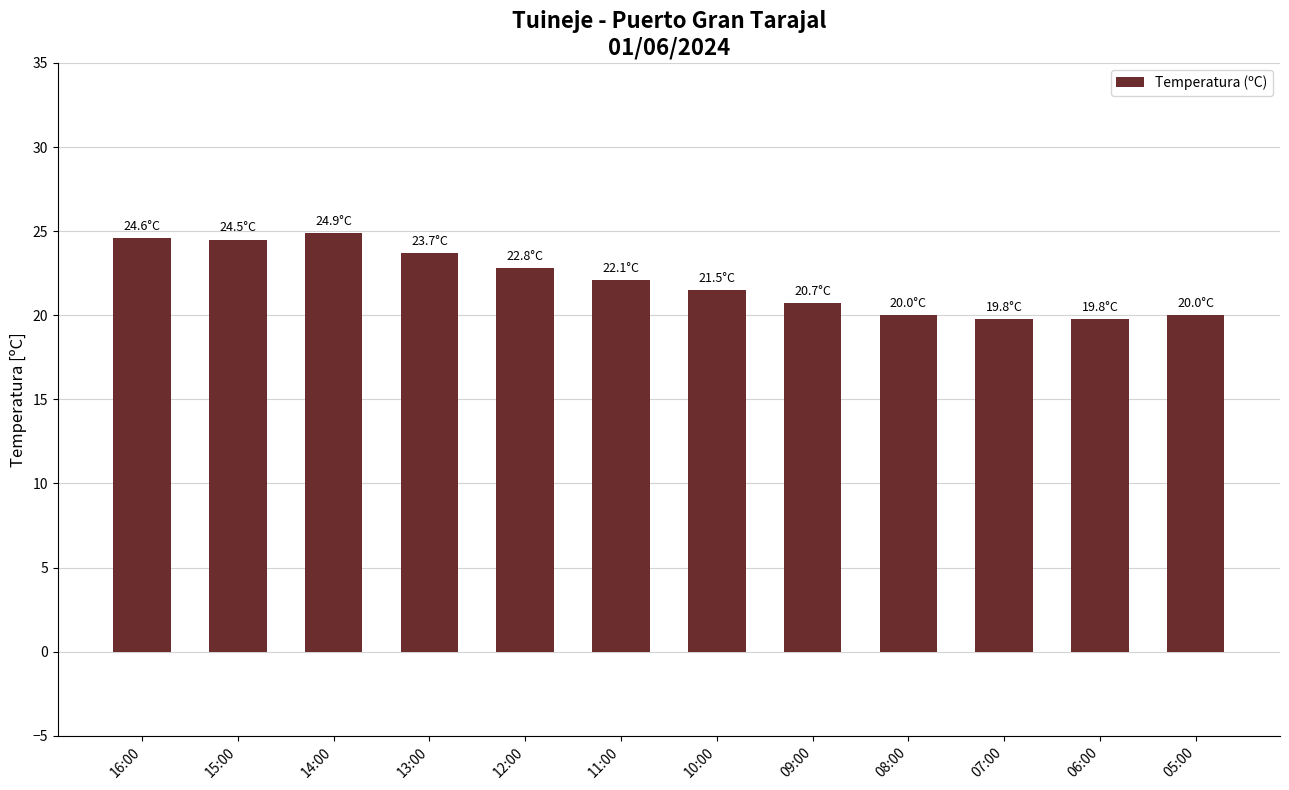

Between 05:00 and 09:00, which is larger?

09:00